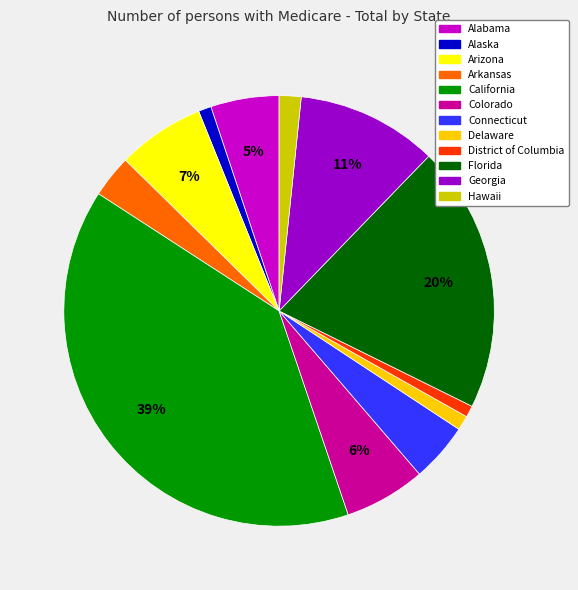

Does any single category account for the majority?

No